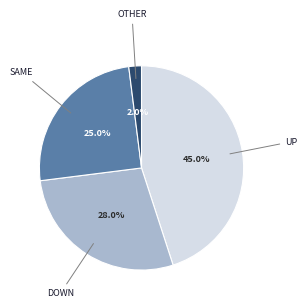

How many slices are in this pie chart?

4